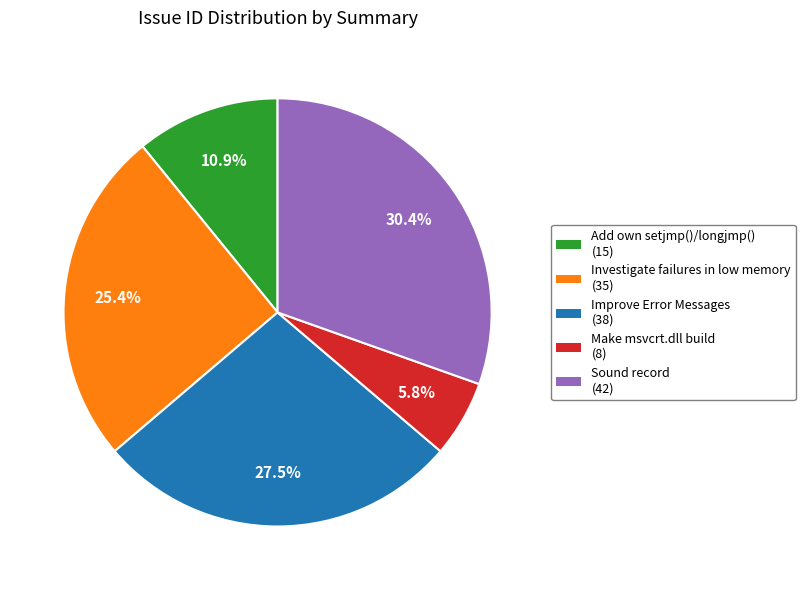

Does Investigate failures in low memory account for over 50% of the chart?

No